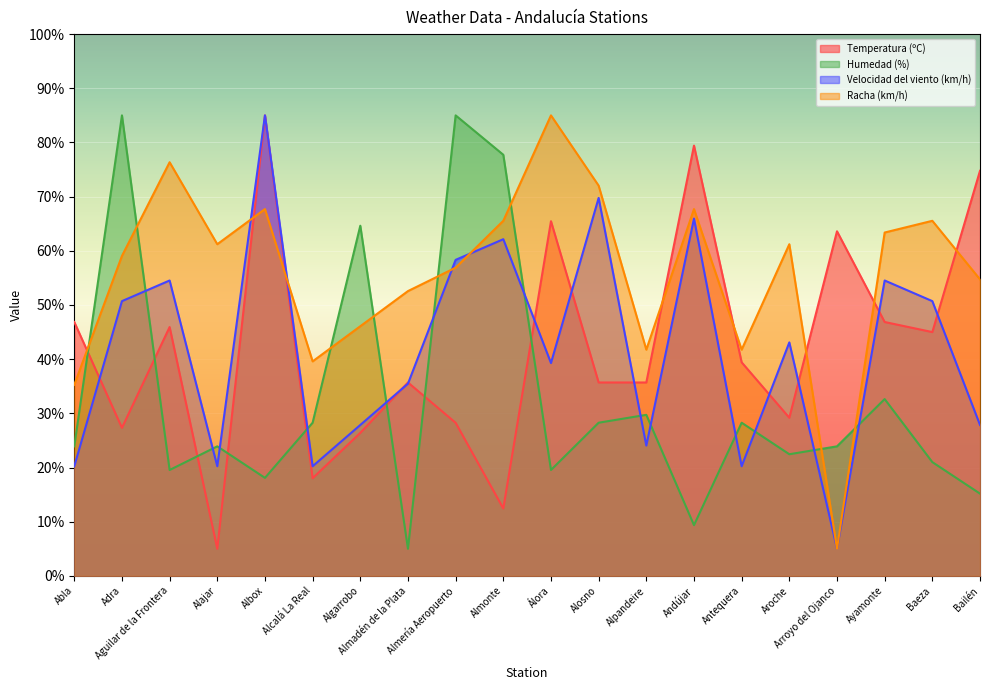

What are all the series names shown in the legend?

Temperatura (ºC), Humedad (%), Velocidad del viento (km/h), Racha (km/h)